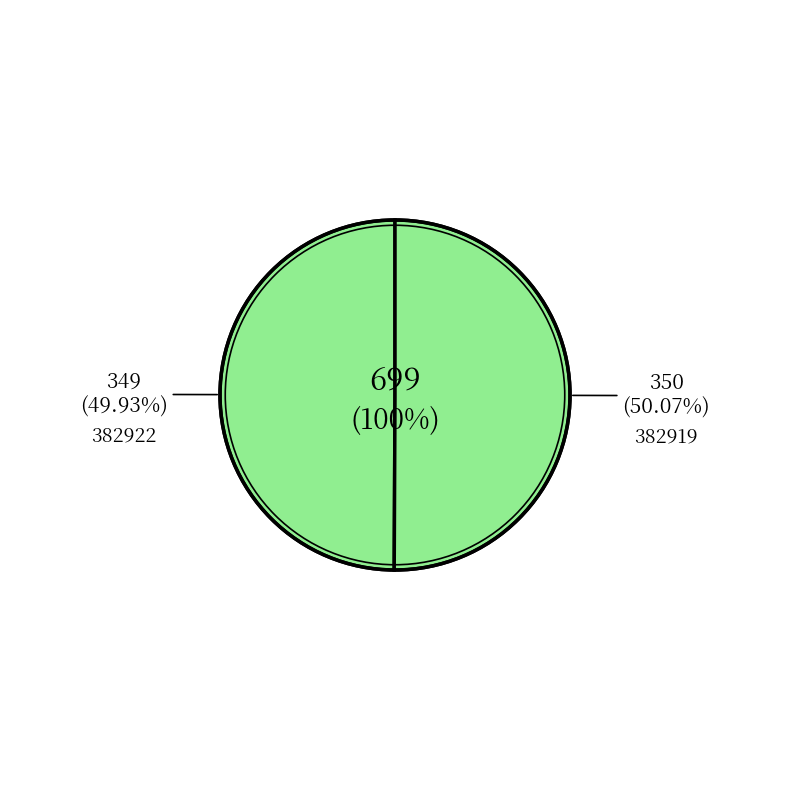

The 382919 slice represents 58% of the pie. True or false?

False